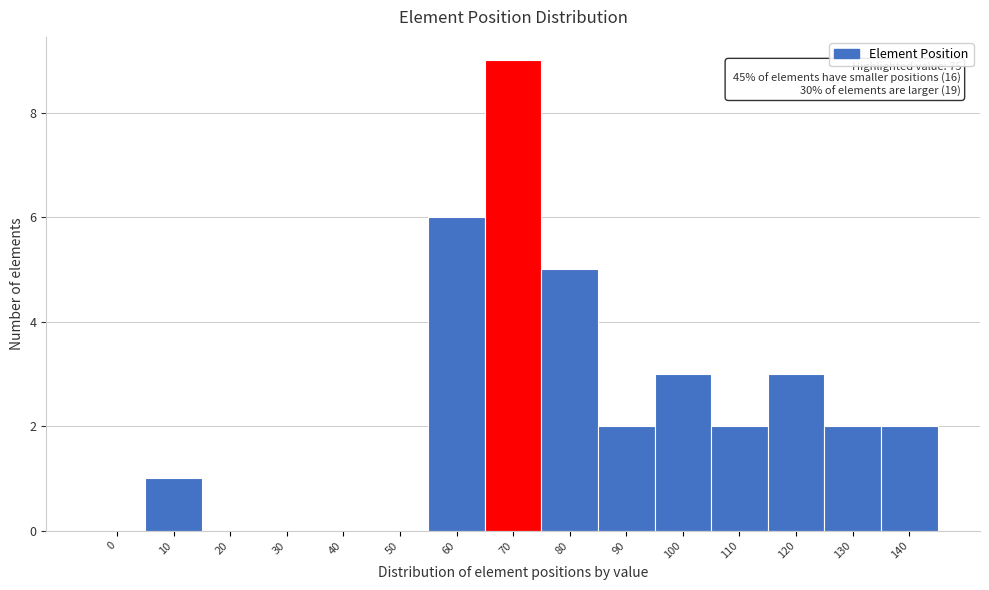

Reading right to left, transcribe all the data shown in this chart.

140=2	130=2	120=3	110=2	100=3	90=2	80=5	70=9	60=6	50=0	40=0	30=0	20=0	10=1	0=0